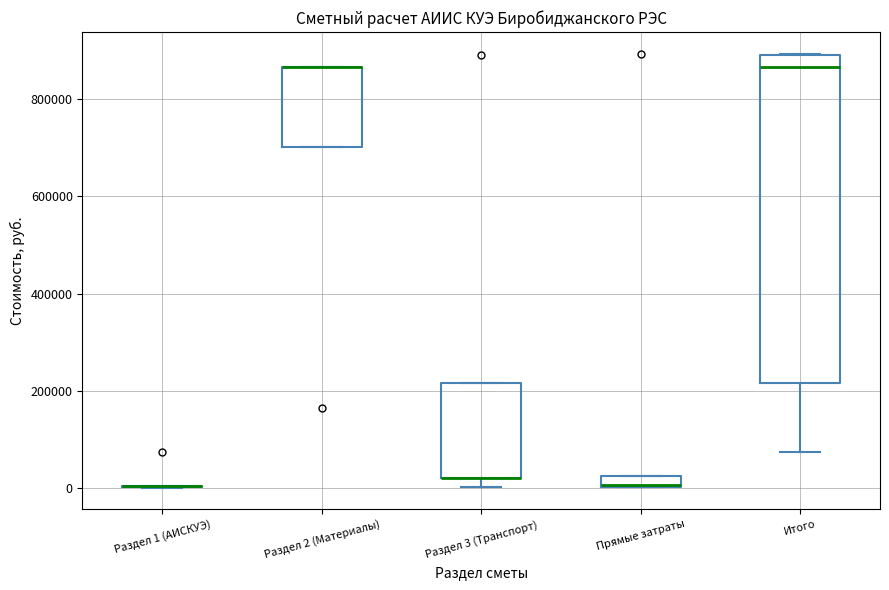

Comparing the boxes themselves (not the whiskers), which one is the tallest?

Итого